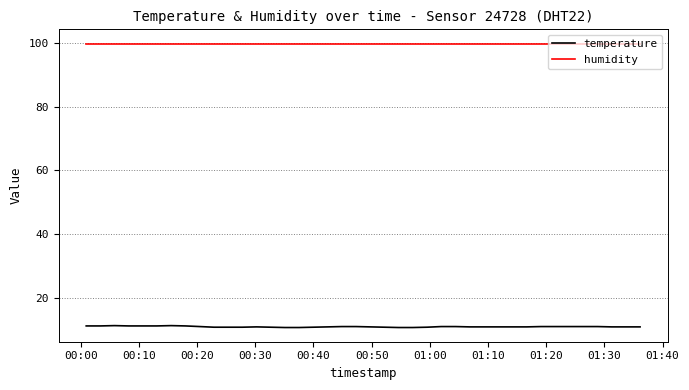

True or false: humidity and temperature intersect in this chart.

False